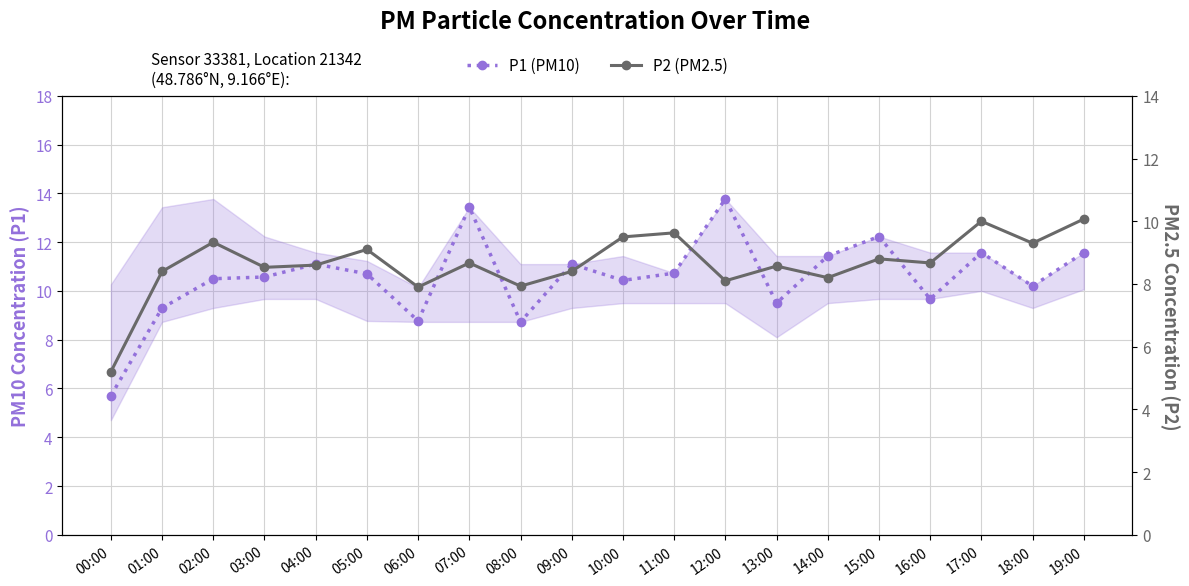

Is it true that P2 (PM2.5) equals 8.1 at 12:00?

True